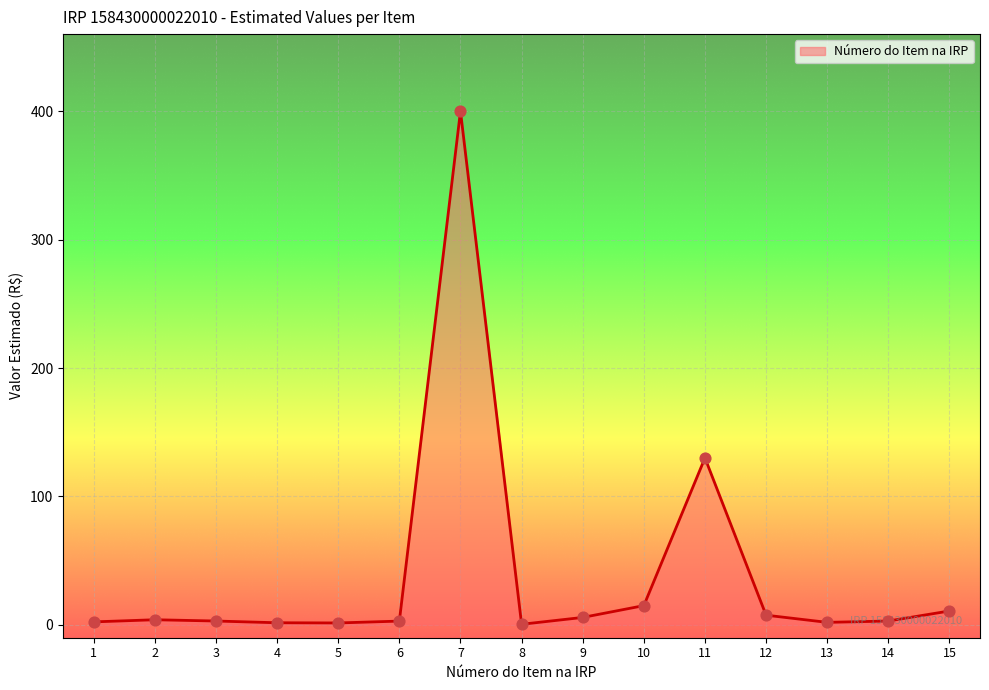

What is the greatest value displayed?

400.0